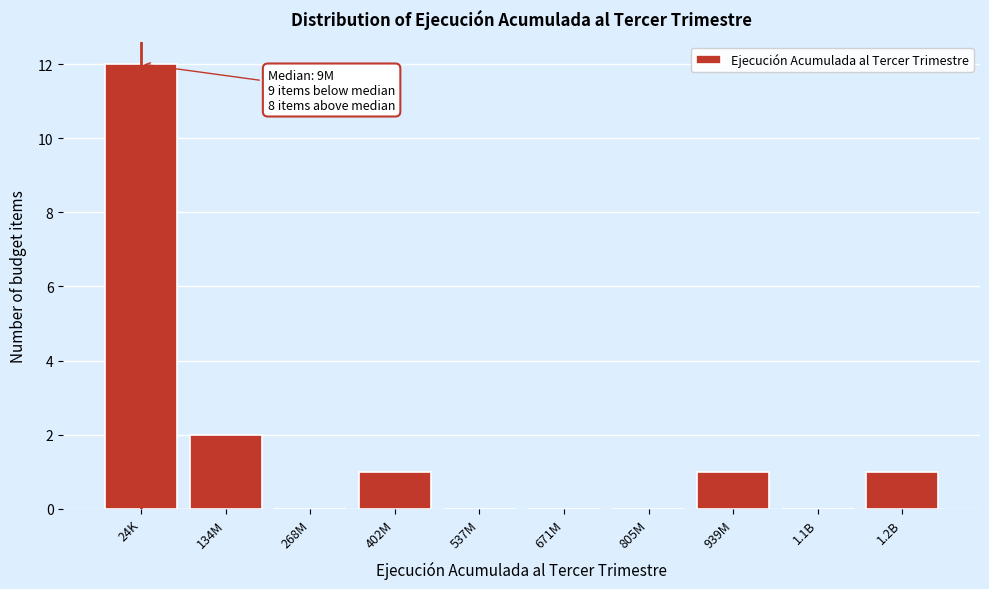

Reading left to right, transcribe all the data shown in this chart.

24K=12	134M=2	268M=0	402M=1	537M=0	671M=0	805M=0	939M=1	1.1B=0	1.2B=1